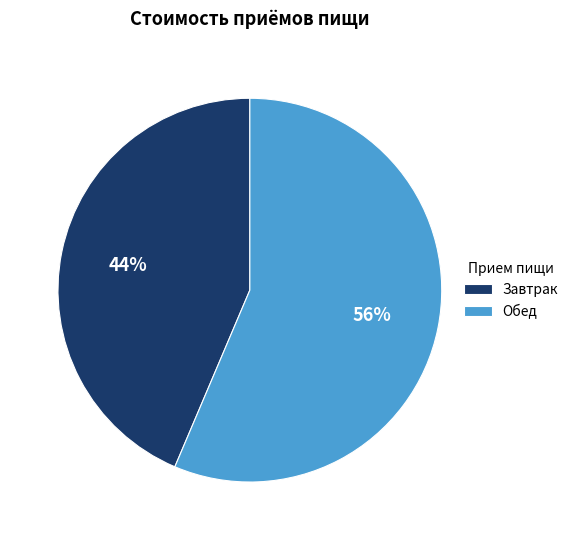

What is the largest slice in the pie chart?

Обед